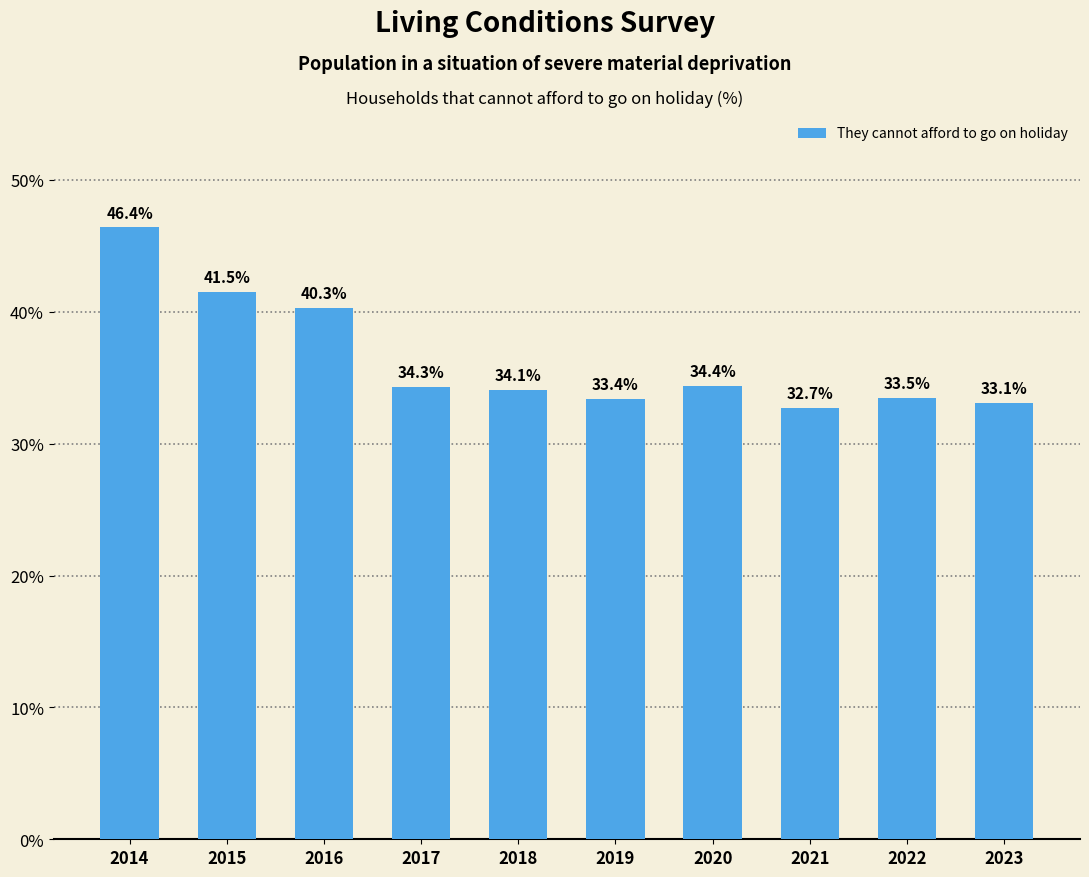

What is the sum of the values at 2015 and 2020?

75.9